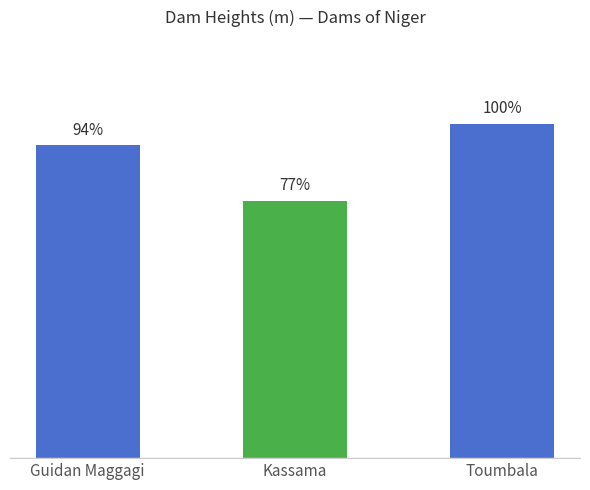

Does the chart contain any negative values?

No